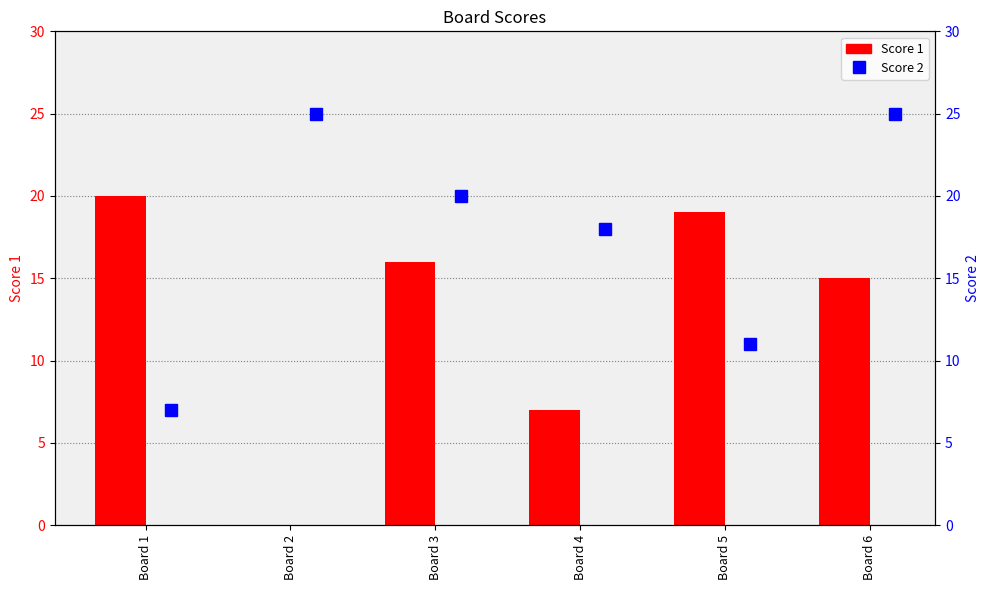

Reading left to right, transcribe all the data shown in this chart.

Score 1: 20	0	16	7	19	15
Score 2: 7	25	20	18	11	25